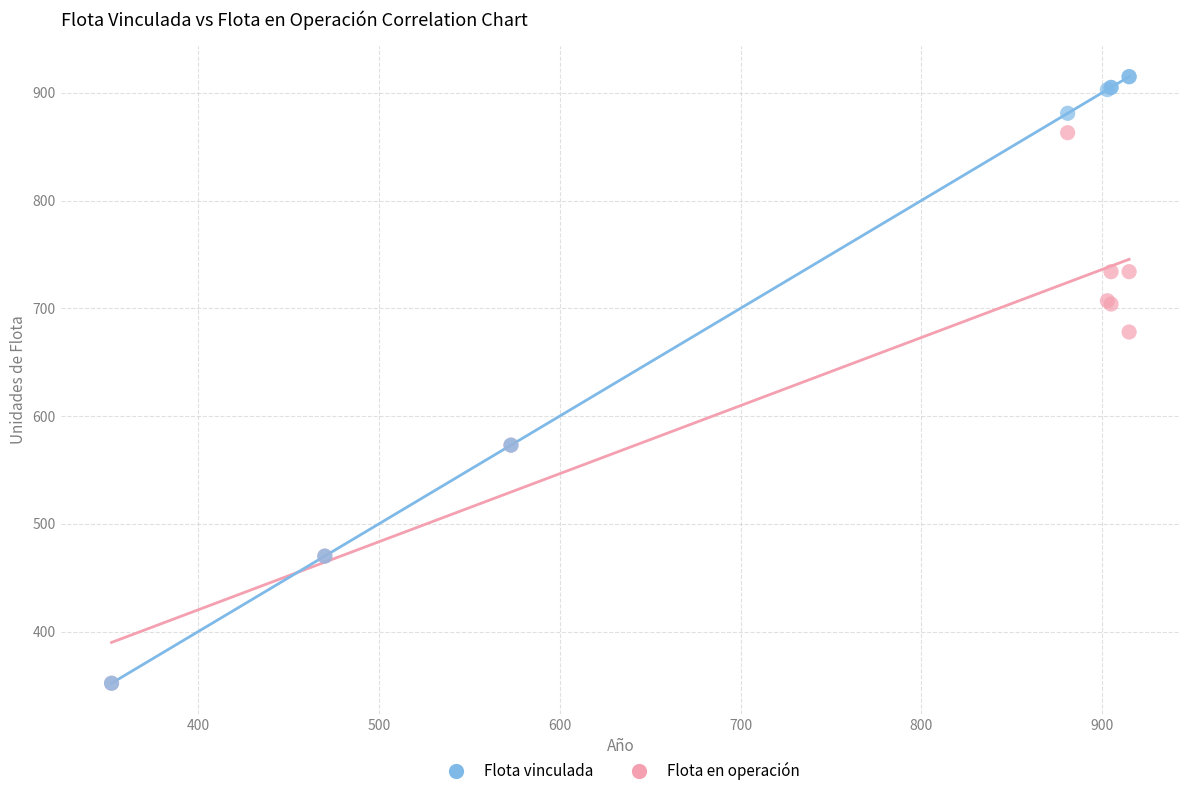

What are all the series names shown in the legend?

Flota vinculada, Flota en operación